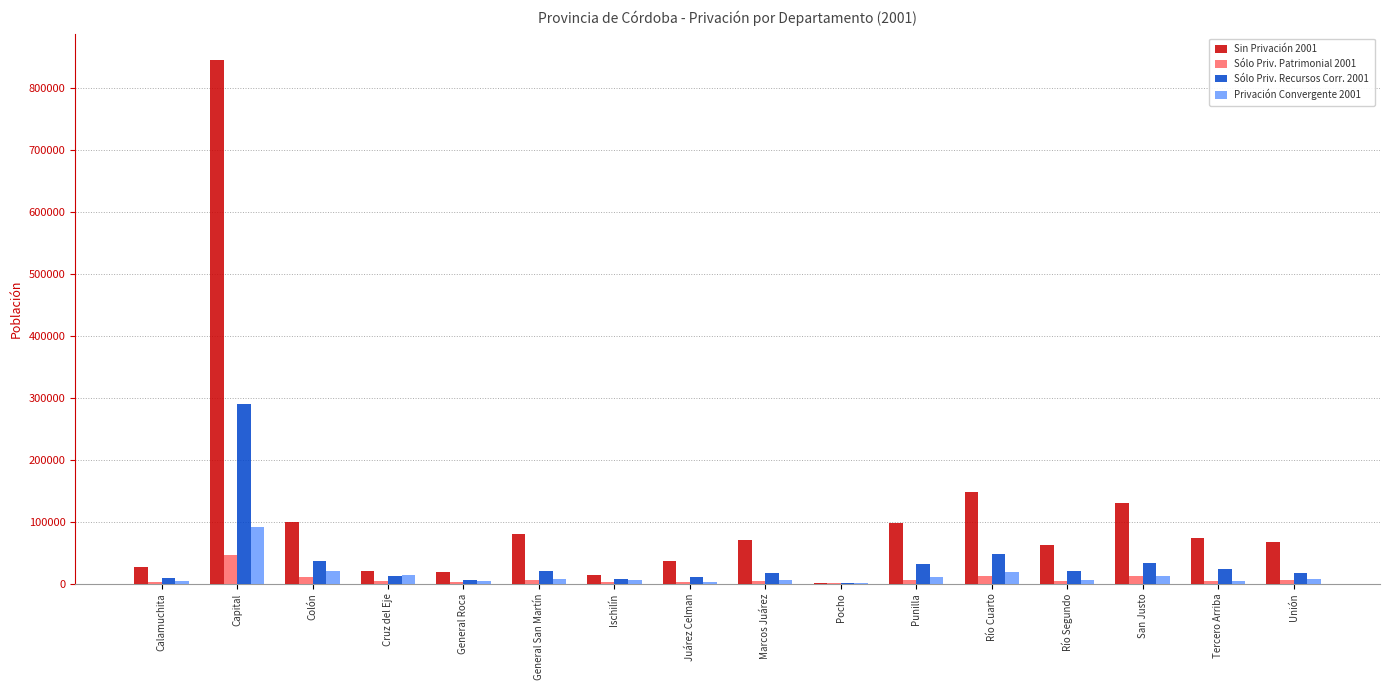

Which series has the largest total across all categories?

Sin Privación 2001